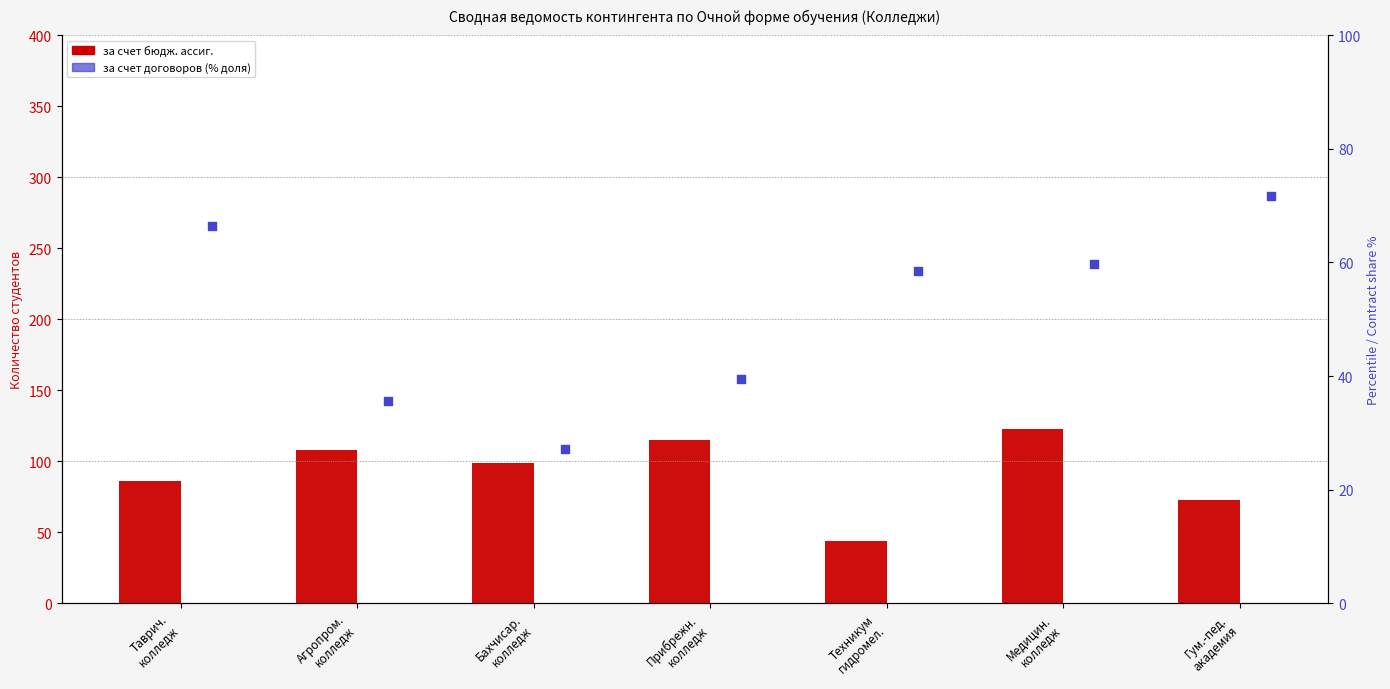

Which series reaches the maximum Y coordinate?

за счет бюдж. ассиг.